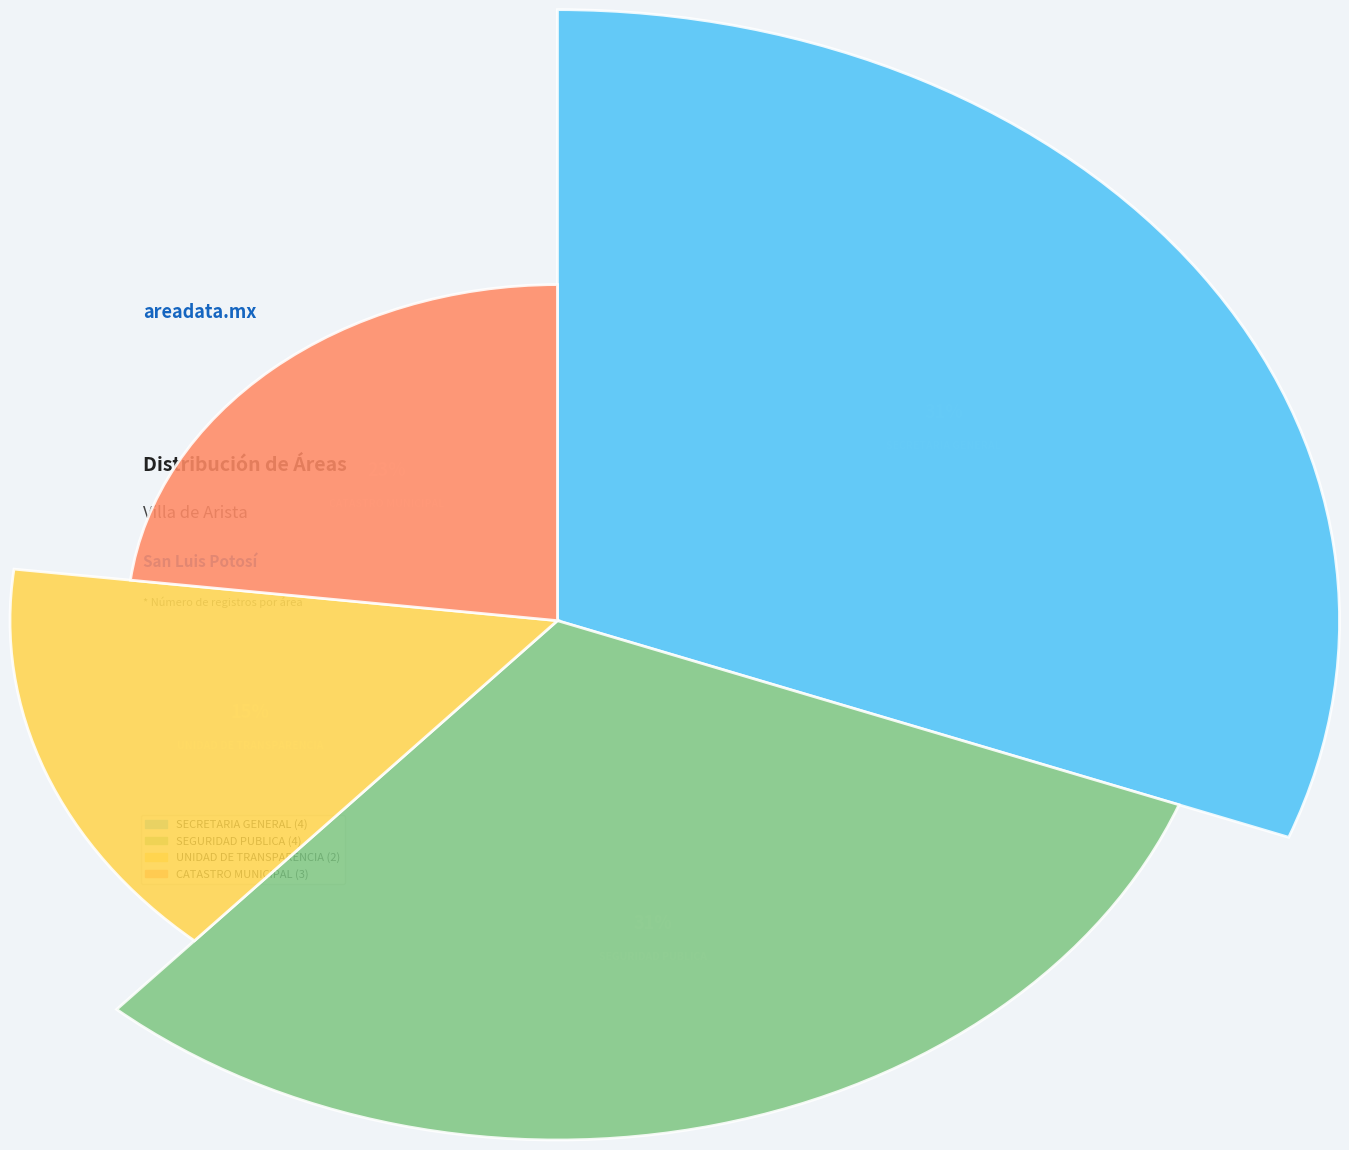

Count the number of slices in the pie.

4